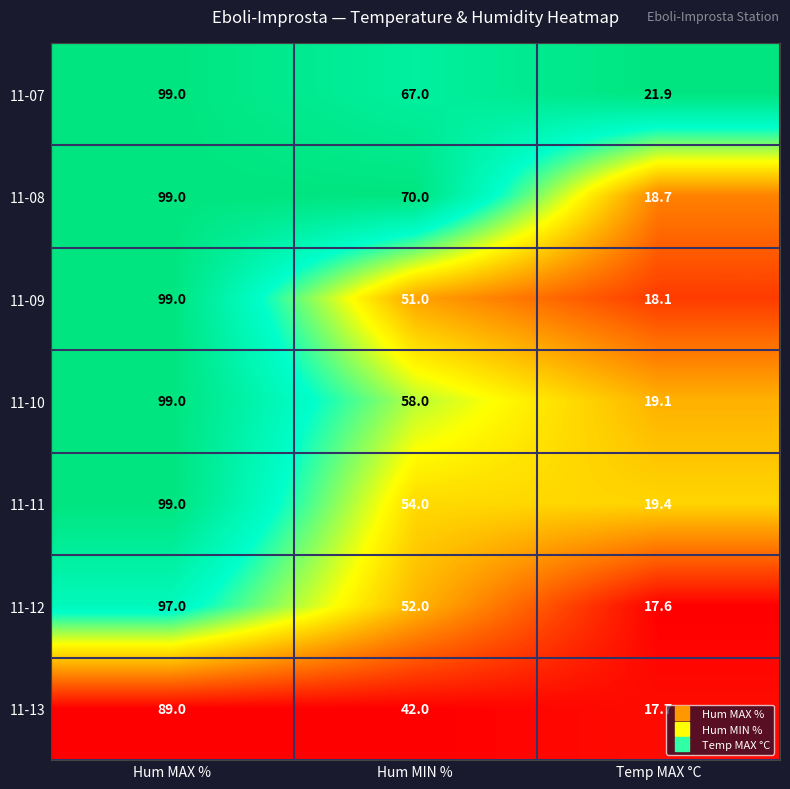

At which label does 11-09 reach its peak?

Hum MAX %